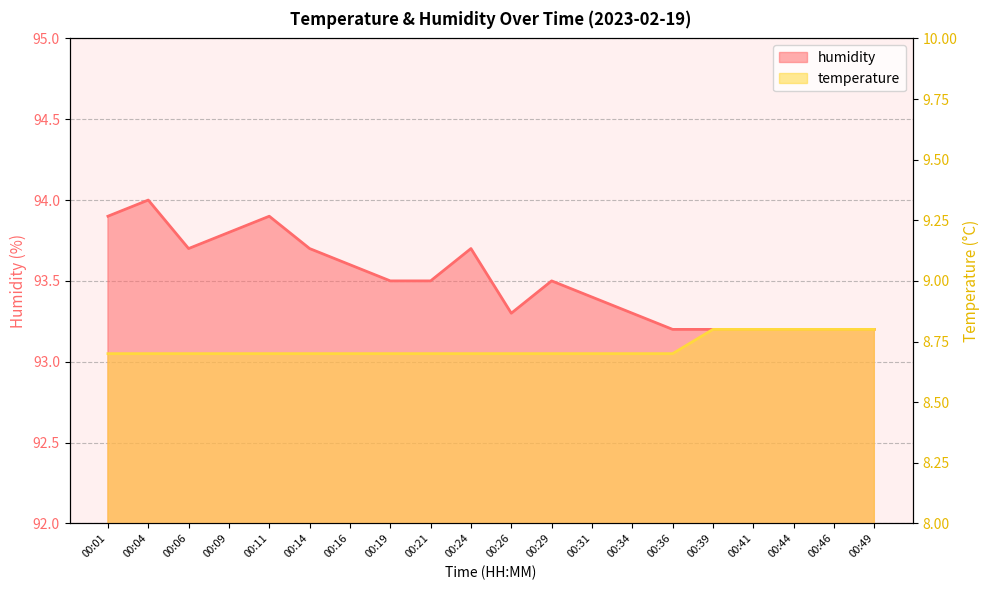

What is the average value of the temperature series?

8.7